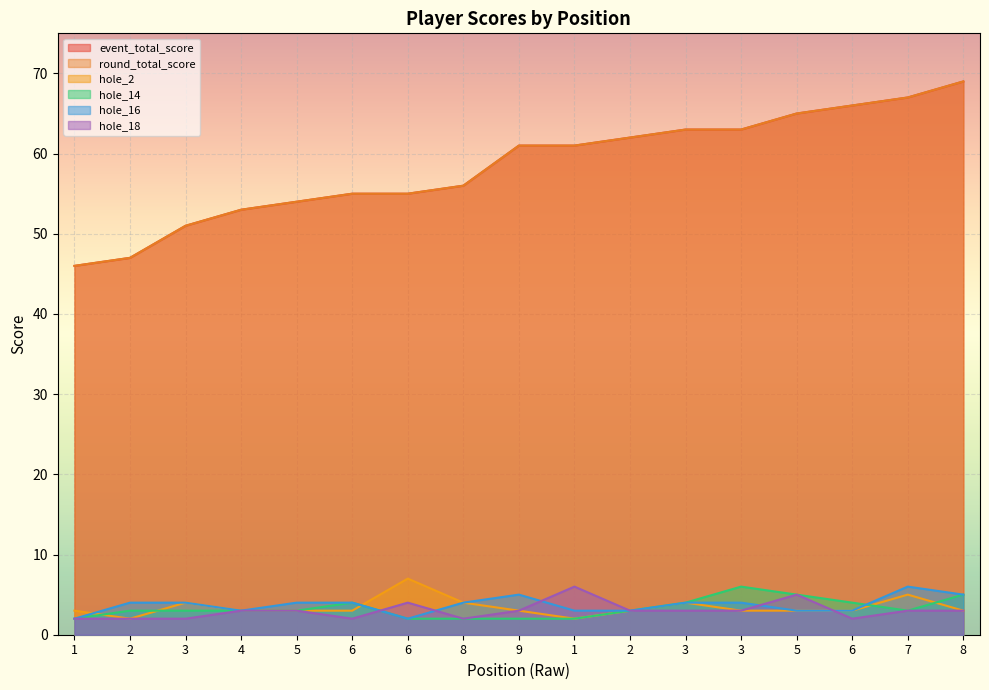

Where does the hole_16 series first go above 4?

9